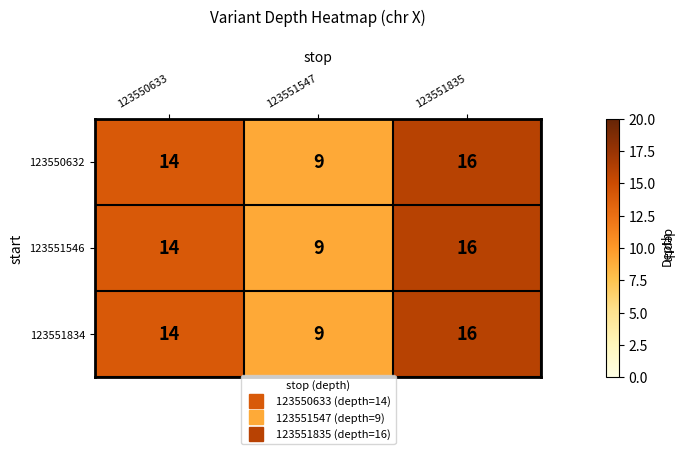

Reading left to right, transcribe all the data shown in this chart.

123550632: 123550633=14	123551547=9	123551835=16
123551546: 123550633=14	123551547=9	123551835=16
123551834: 123550633=14	123551547=9	123551835=16